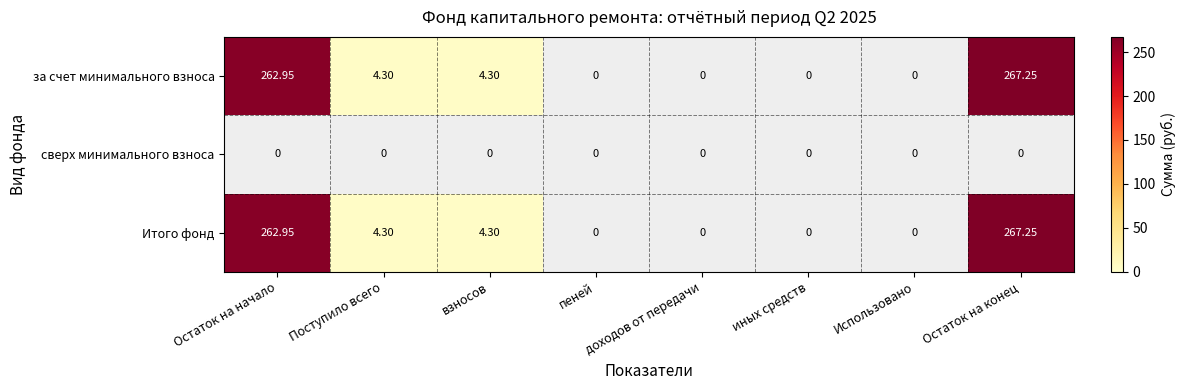

Is the value of Итого фонд at пеней greater than the value of сверх минимального взноса at Поступило всего?

No